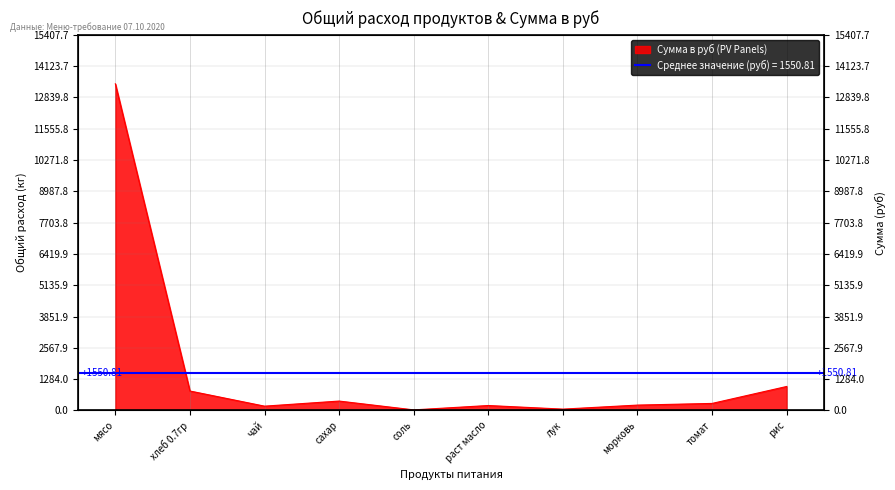

What is the average value?

1650.8